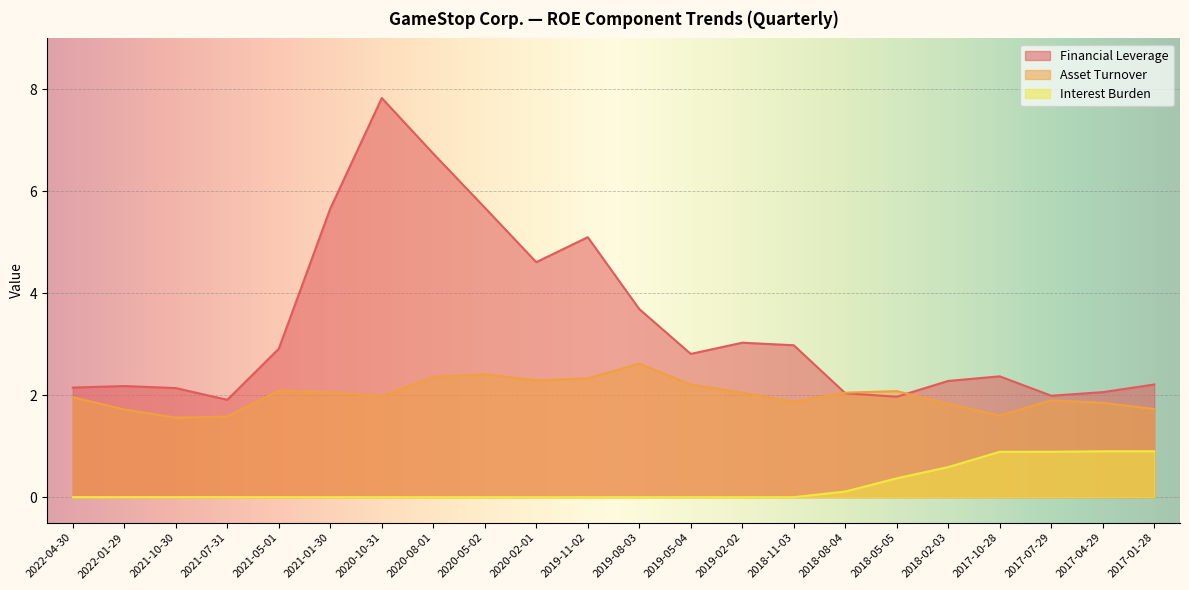

Count the Interest Burden values in the range 0 to 1.

22